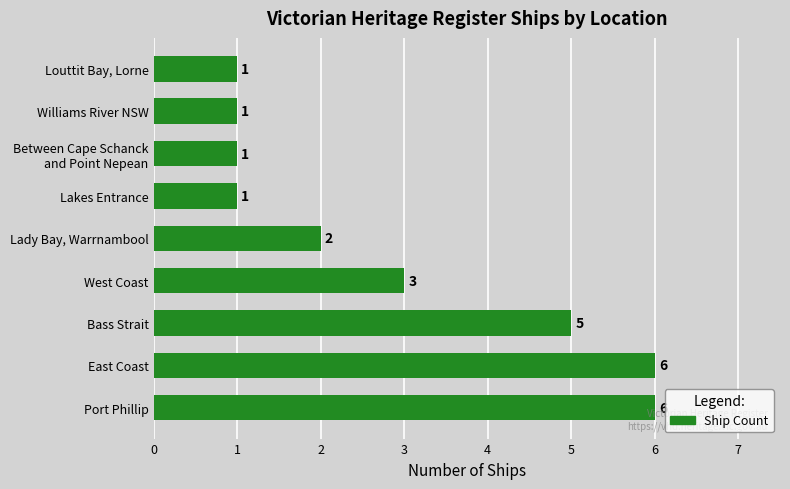

Where is the data nearest to the value 3?

West Coast